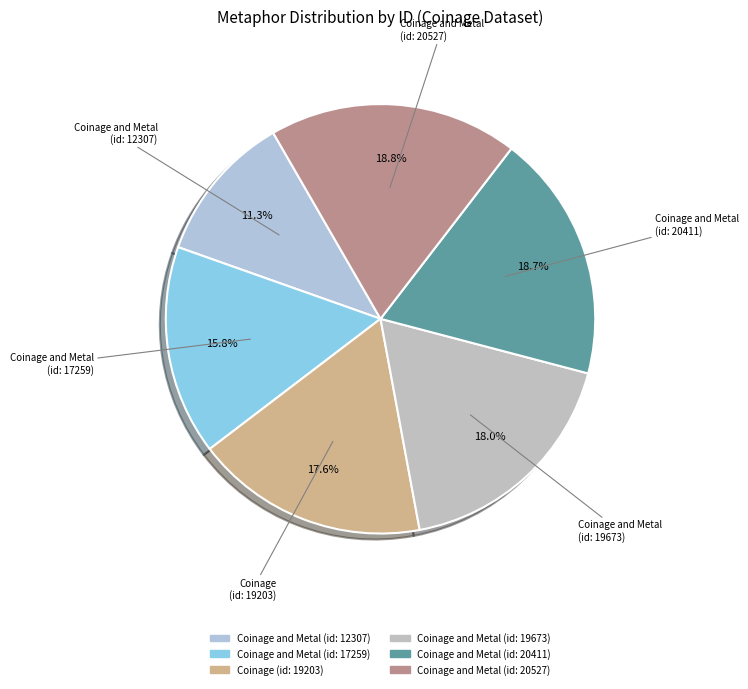

To the nearest percent, what is the difference between the largest and smallest slice percentages?

8%